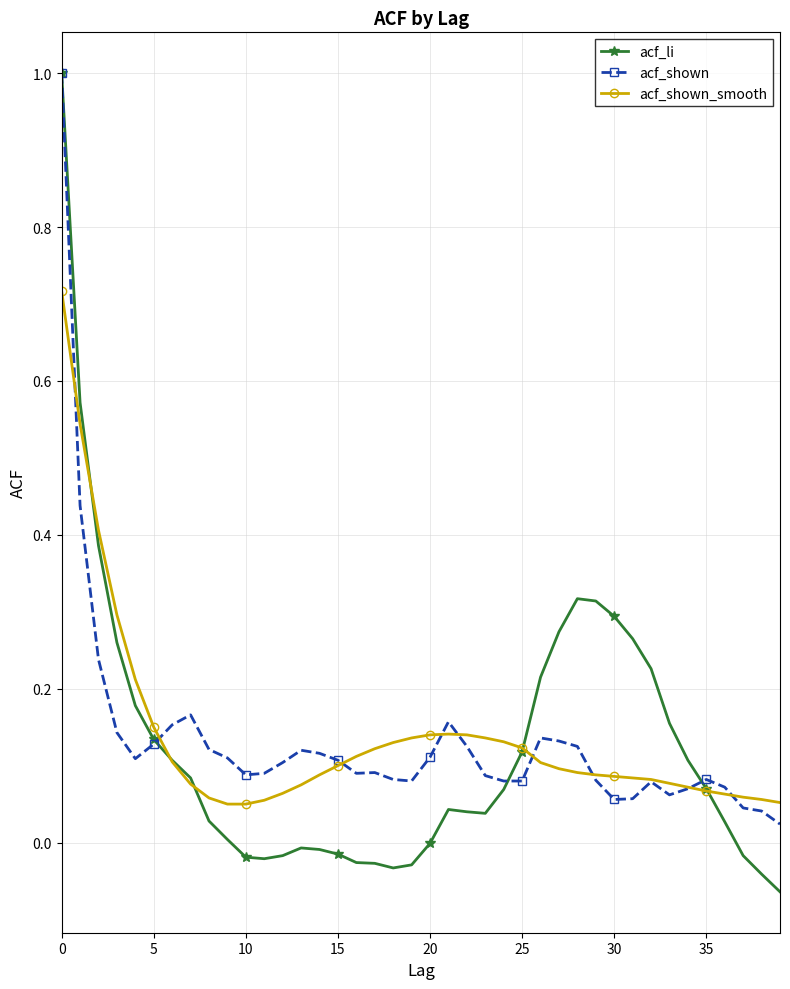

True or false: acf_li has more than 1 interior local peaks.

True